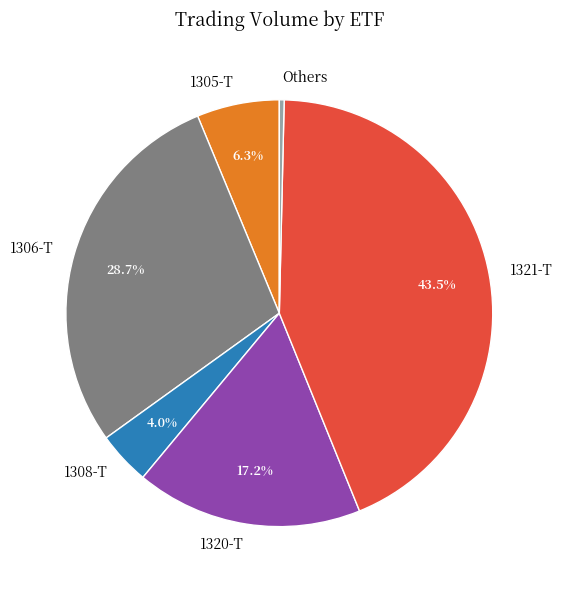

What is the total percentage of 1308-T and 1321-T?

47.5%